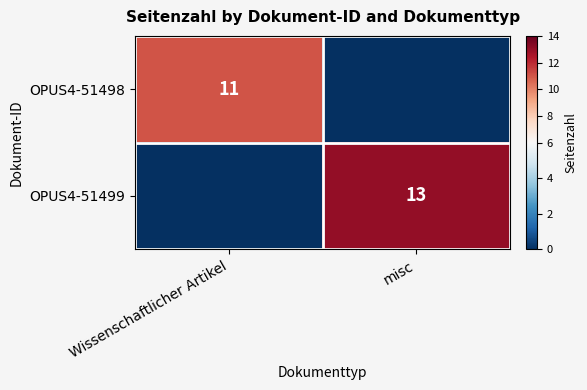

Which label corresponds to the largest value in the chart?

misc